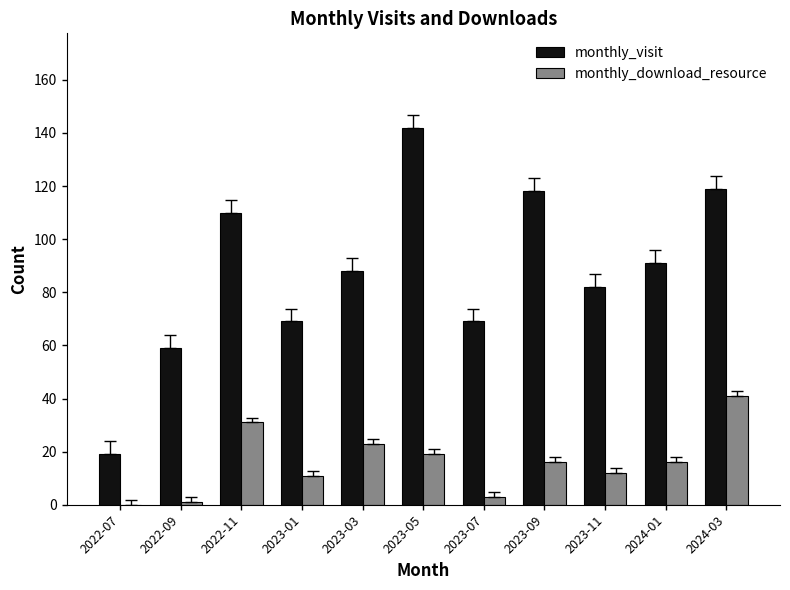

What is the sum of all monthly_visit values?

966